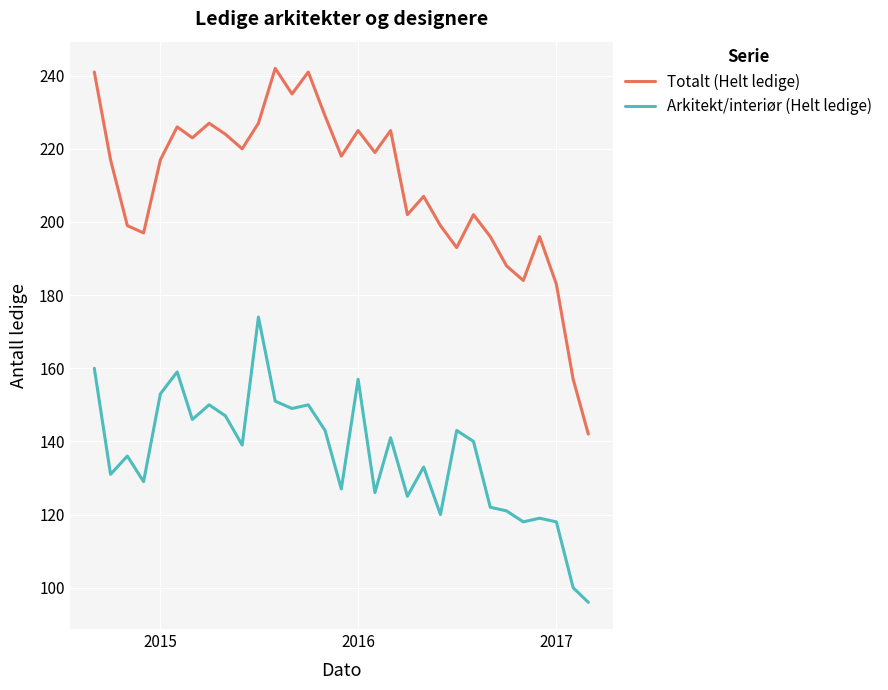

What is the maximum value shown in the chart?

242